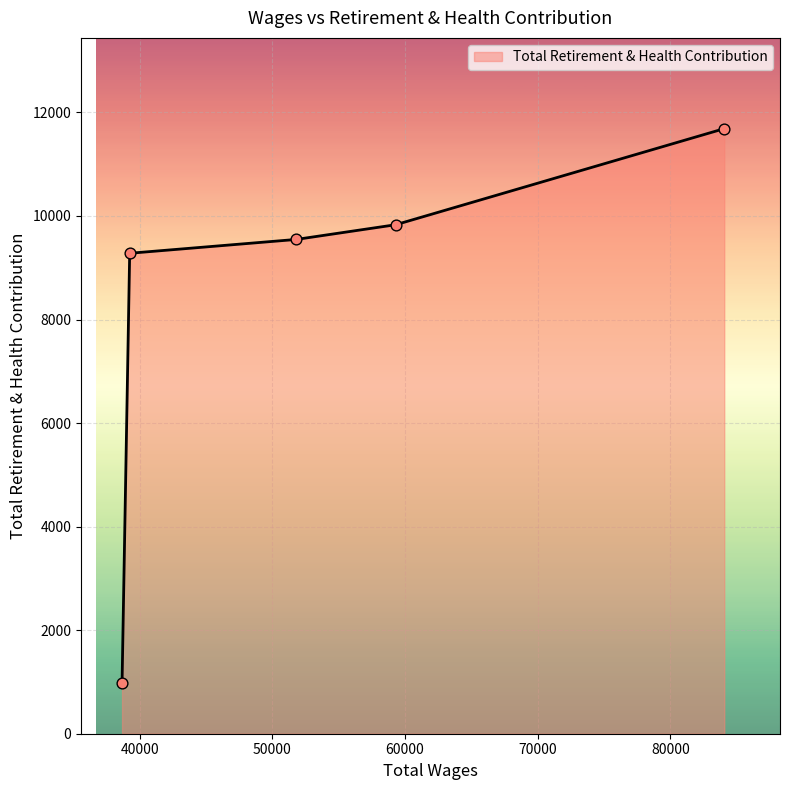

True or false: the data has more than 1 interior local peaks.

False